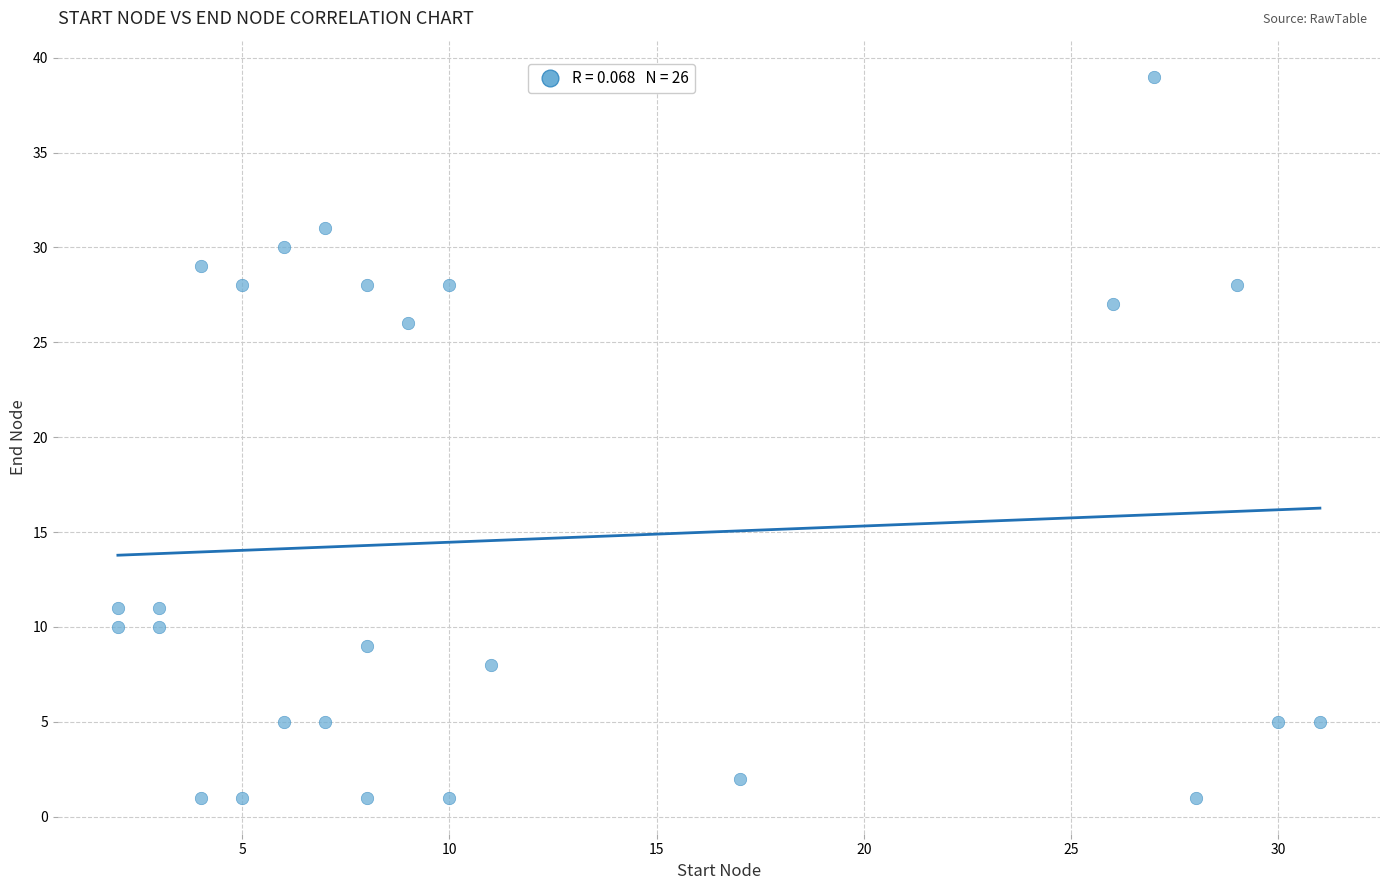

What Y value in the scatter plot is closest to 20?

26